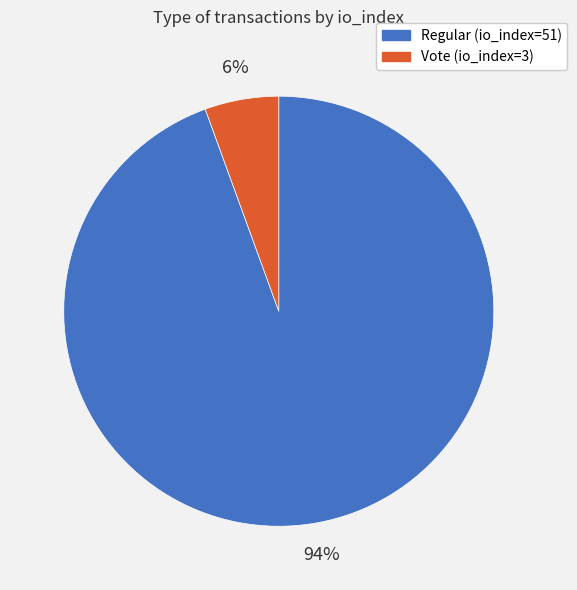

To the nearest percent, what is the combined percentage of Vote (io_index=3) and Regular (io_index=51)?

100%